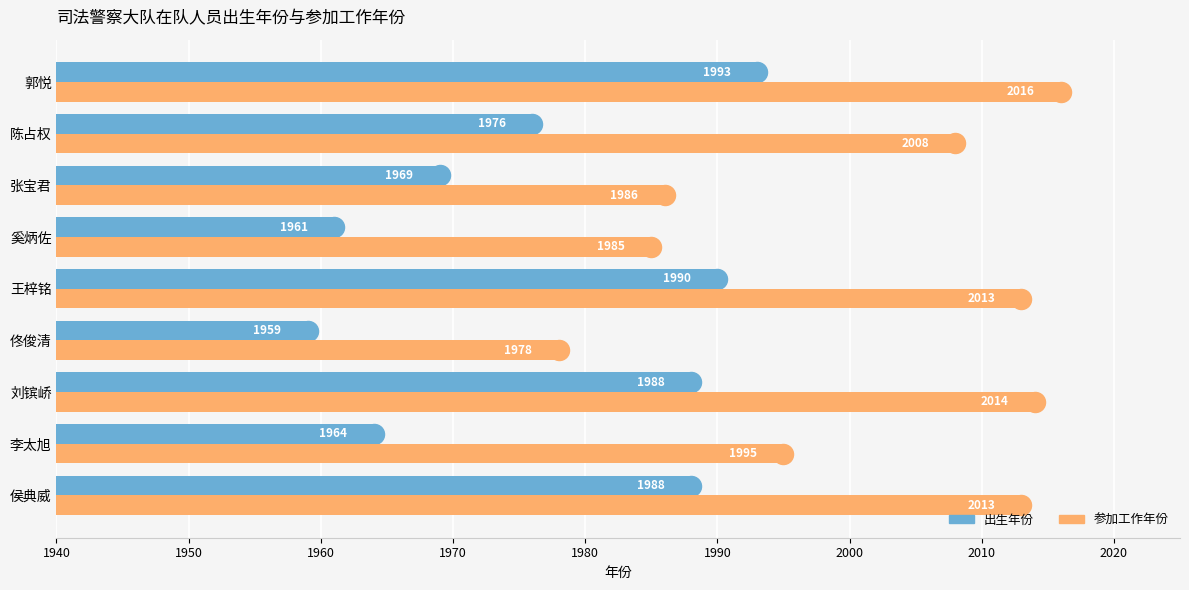

Rank the series by their average value, from highest to lowest.

参加工作年份, 出生年份